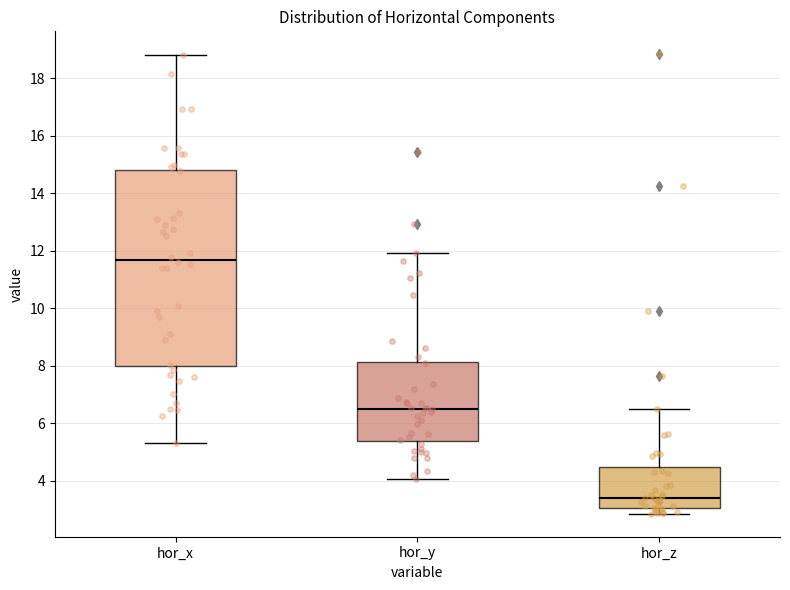

Where does the lower whisker of the box for hor_y end on the y-axis? The values are not printed on the chart, so give them approximately, as read against the axis.

4.0